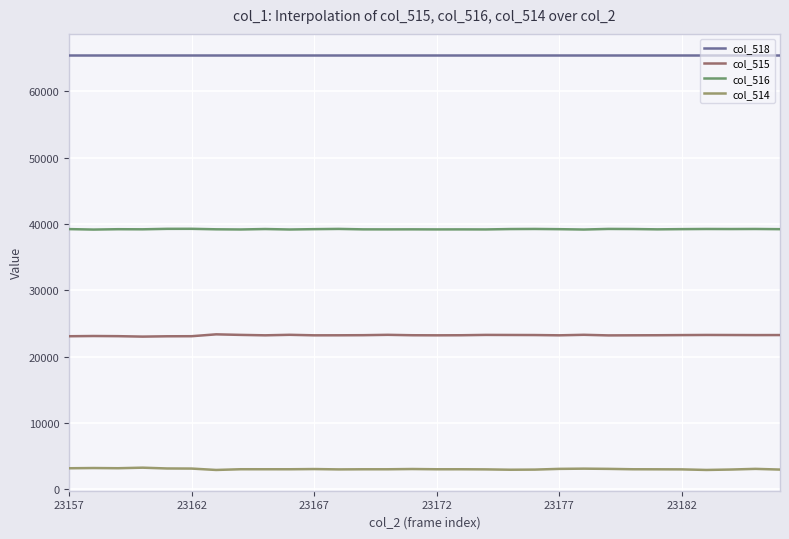

True or false: col_518 and col_514 intersect in this chart.

False